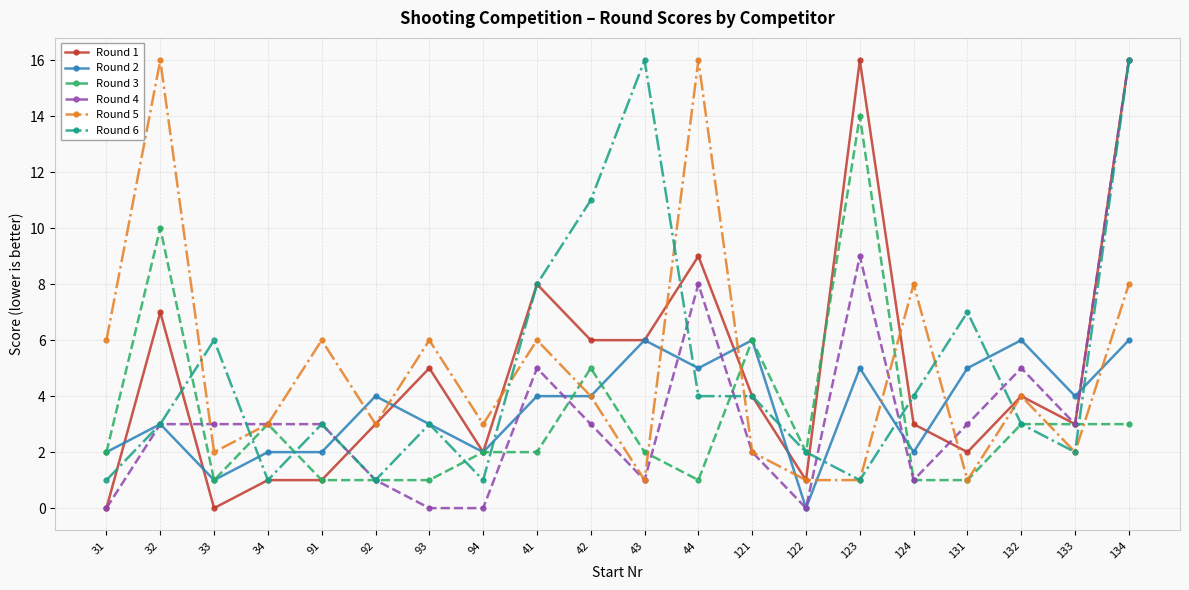

Reading left to right, list all the values displayed in this chart.

Round 1: 0	7	0	1	1	3	5	2	8	6	6	9	4	1	16	3	2	4	3	16
Round 2: 2	3	1	2	2	4	3	2	4	4	6	5	6	0	5	2	5	6	4	6
Round 3: 2	10	1	3	1	1	1	2	2	5	2	1	6	2	14	1	1	3	3	3
Round 4: 0	3	3	3	3	1	0	0	5	3	1	8	2	0	9	1	3	5	3	16
Round 5: 6	16	2	3	6	3	6	3	6	4	1	16	2	1	1	8	1	4	2	8
Round 6: 1	3	6	1	3	1	3	1	8	11	16	4	4	2	1	4	7	3	2	16